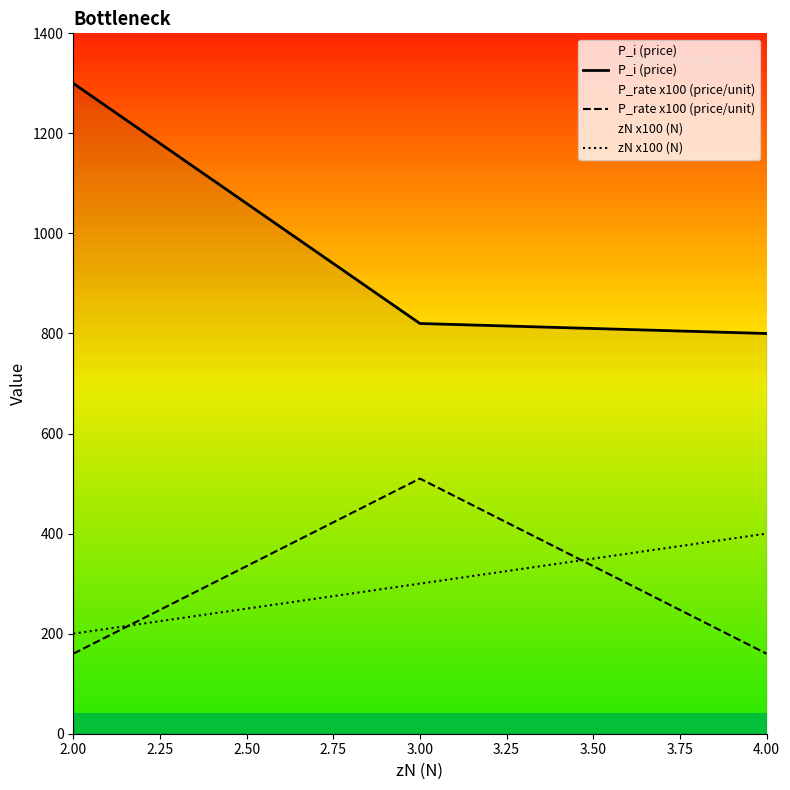

True or false: zN x100 (N) has a value of 400.0 at 4.00.

True